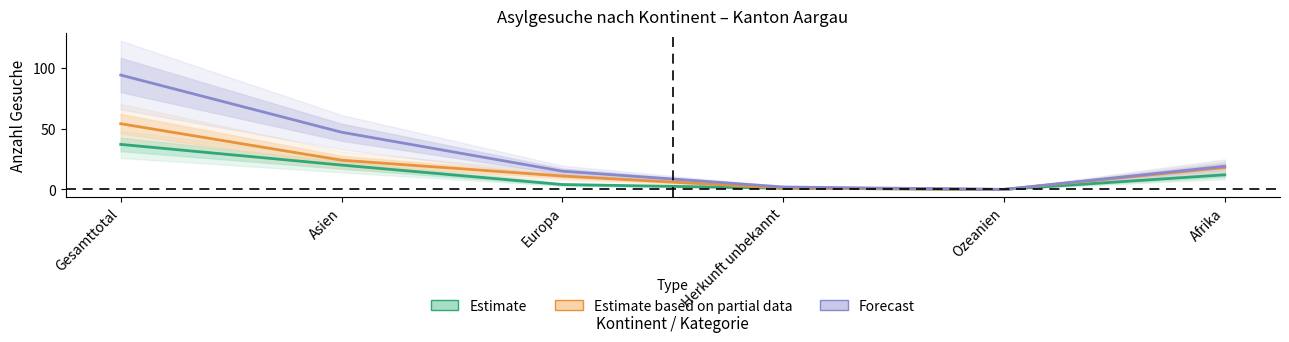

Is it true that Forecast (Primaer-Gesuche) equals 6 at Afrika?

False